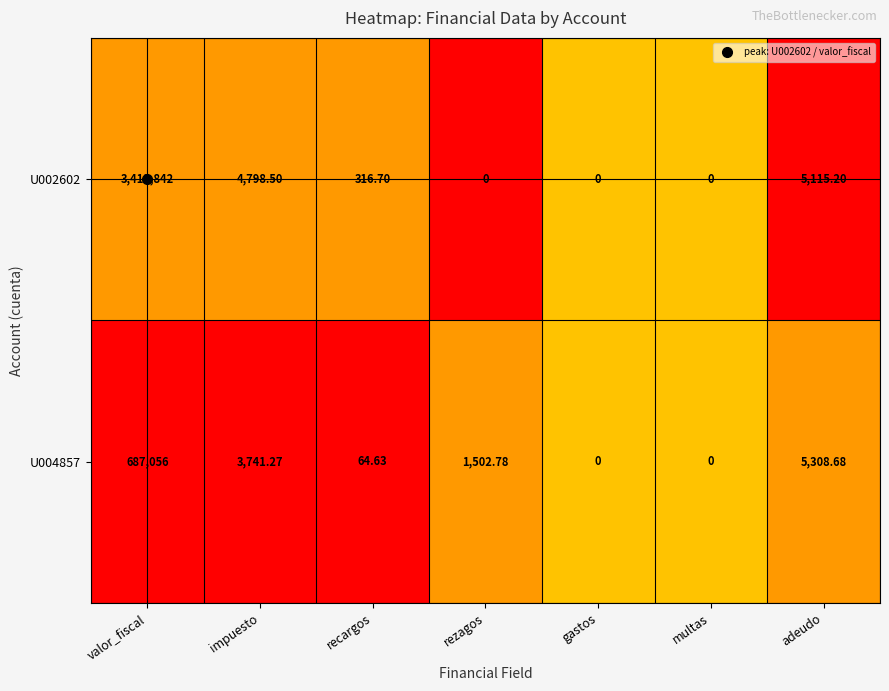

At which category is the sum across all series the highest?

valor_fiscal